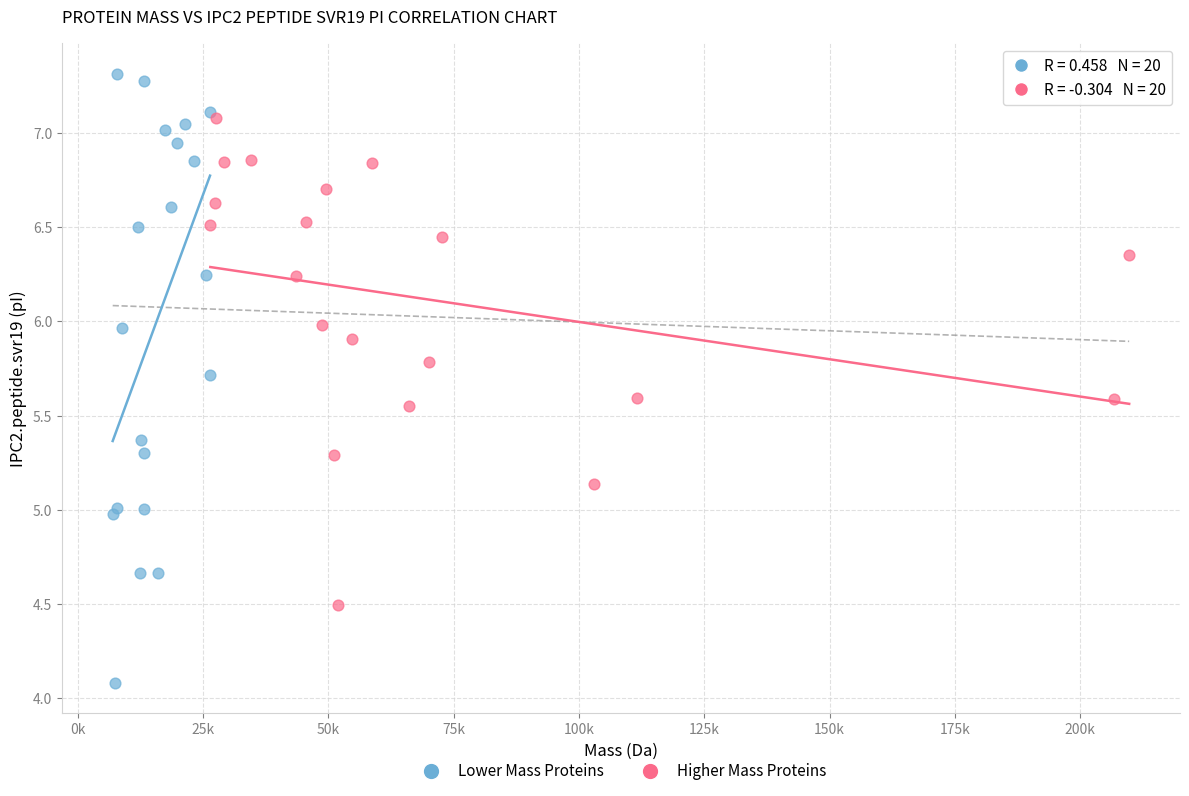

Which series reaches the maximum Y coordinate?

Lower Mass Proteins